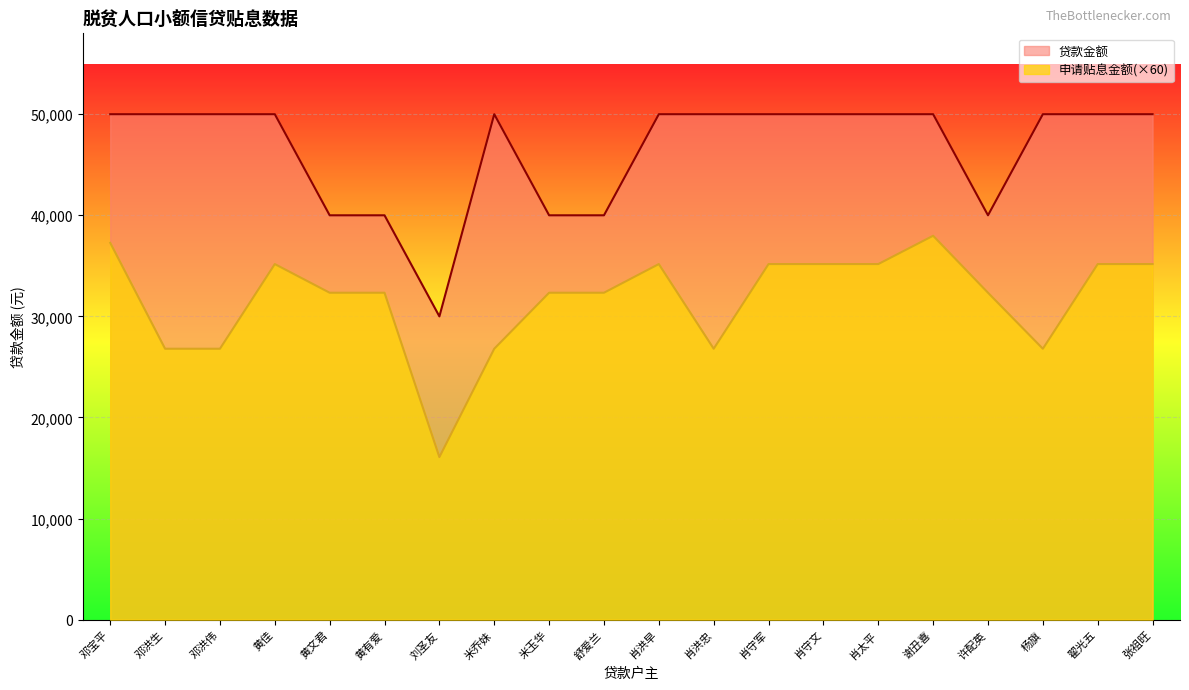

What is the sum of the 申请贴息金额 values at 杨旗 and 肖守文?

61975.2